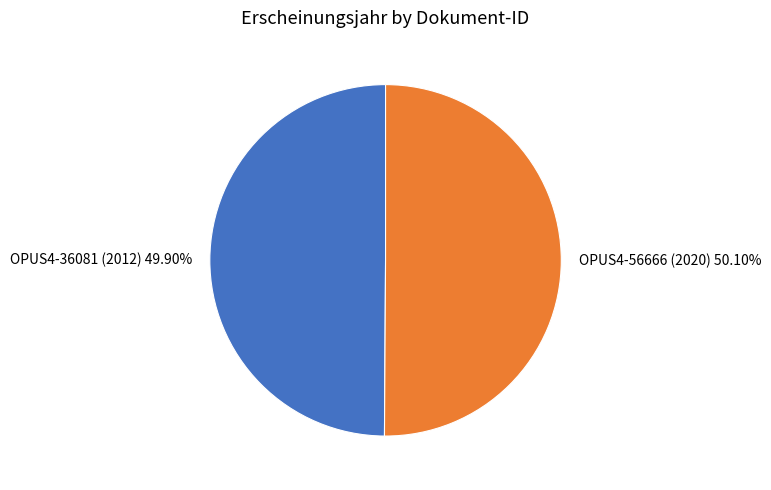

What percentage do OPUS4-36081 (2012) and OPUS4-56666 (2020) together represent?

100.0%